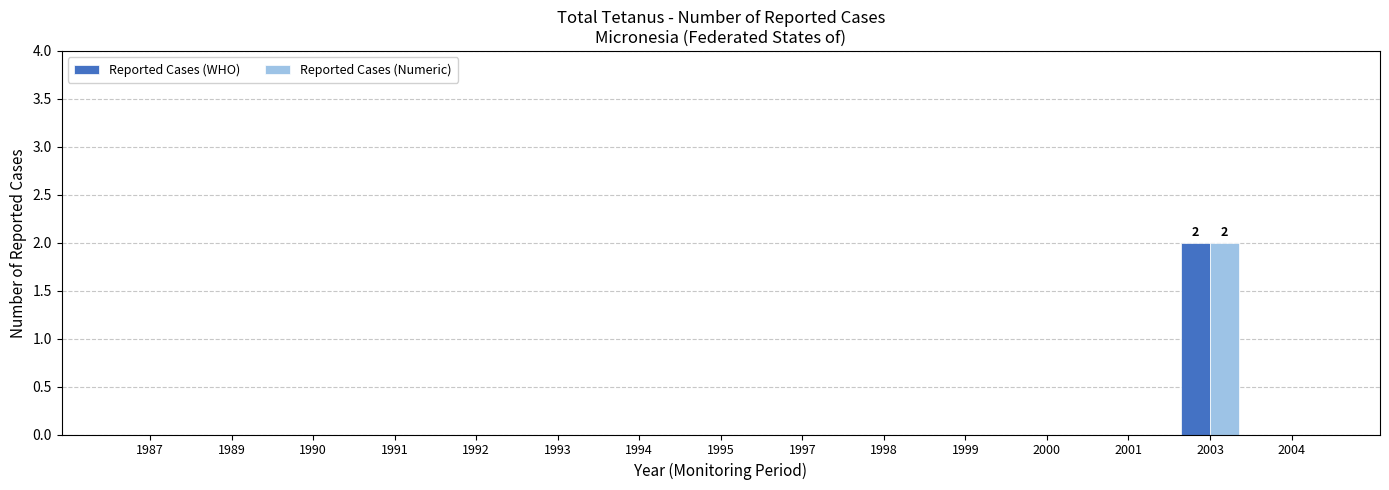

Are the bars horizontal?

No